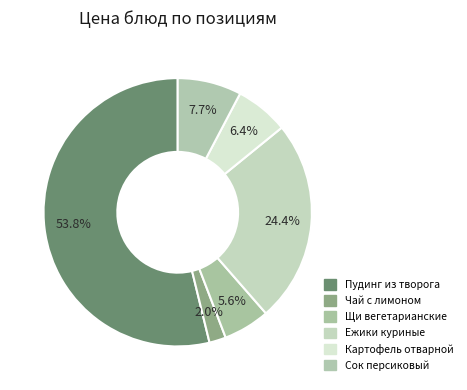

How many segments does this pie chart have?

6